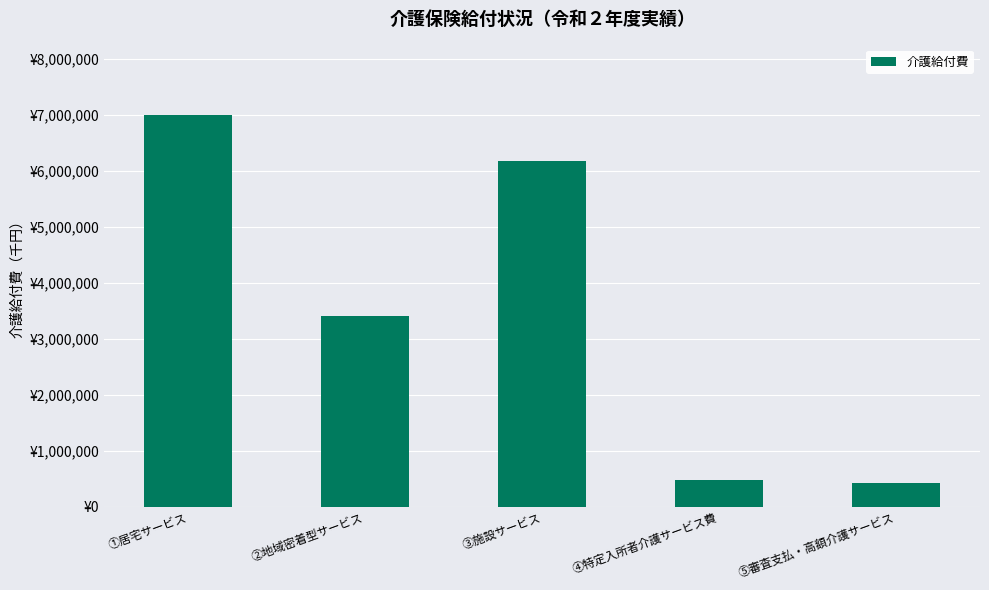

Approximately how many times larger is the value at ③施設サービス compared to ②地域密着型サービス?

1.8